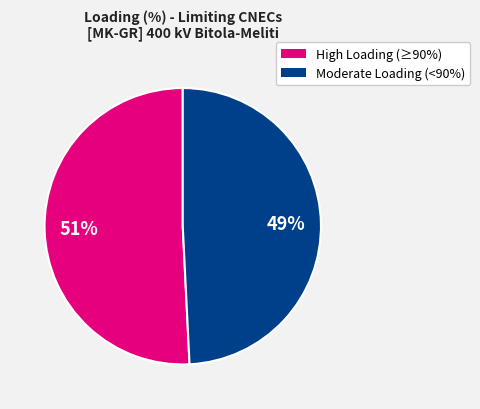

To the nearest percent, what is the difference between the largest and smallest slice percentages?

2%